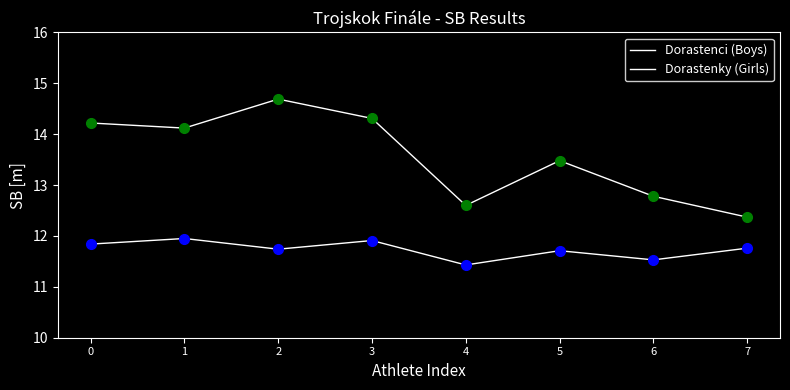

How many interior local valleys does the Dorastenci (Boys) series have?

2